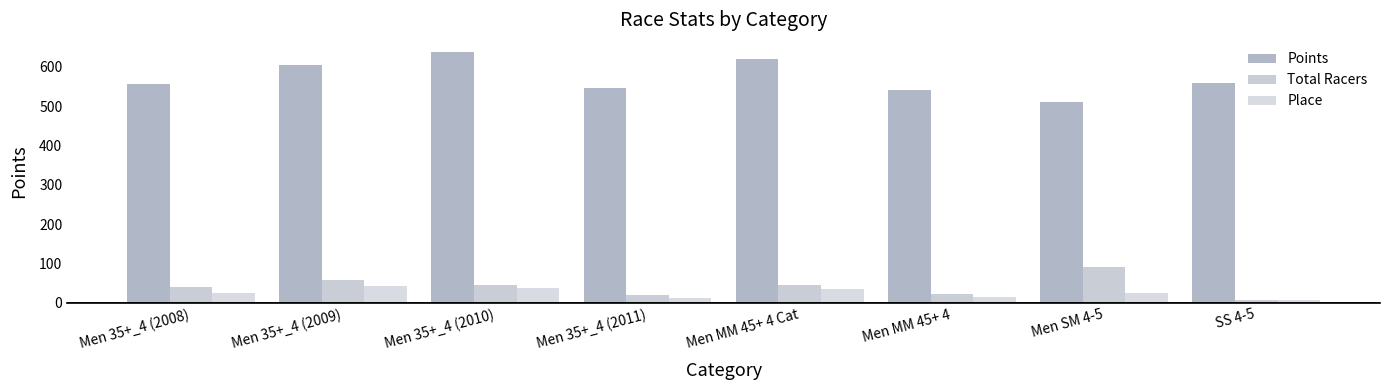

Reading left to right, list all the values displayed in this chart.

Points: 555.6	603.5	636.4	545.3	619.0	541.5	511.1	559.7
Total Racers: 41.0	57.6	46.0	20.0	45.0	23.0	92.0	8.0
Place: 25.7	43.2	37.5	12.0	35.0	14.0	25.0	6.0